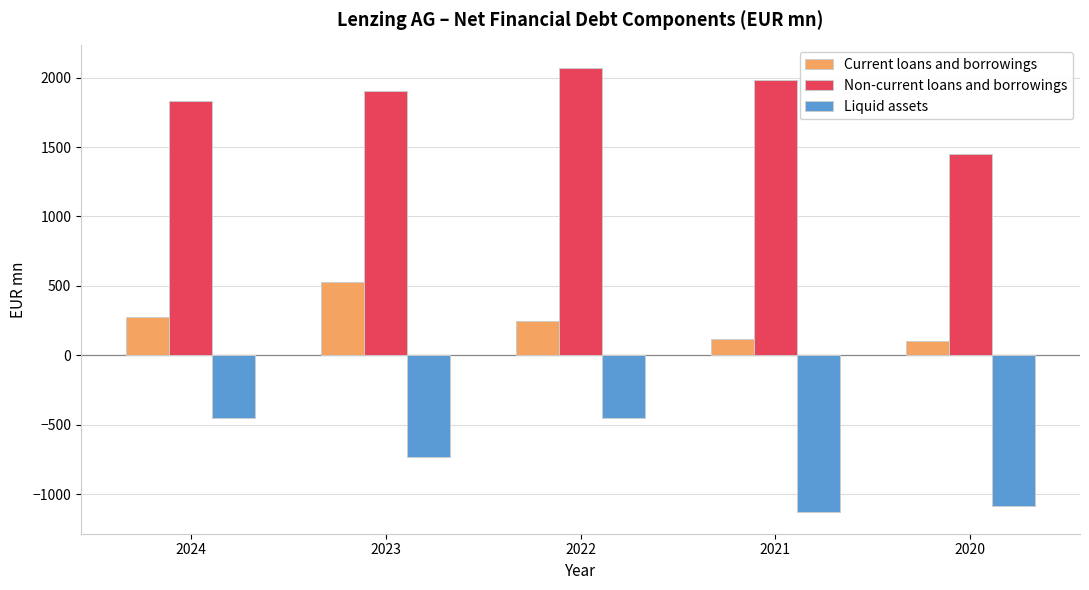

At which label is Current loans and borrowings closest to 317?

2024